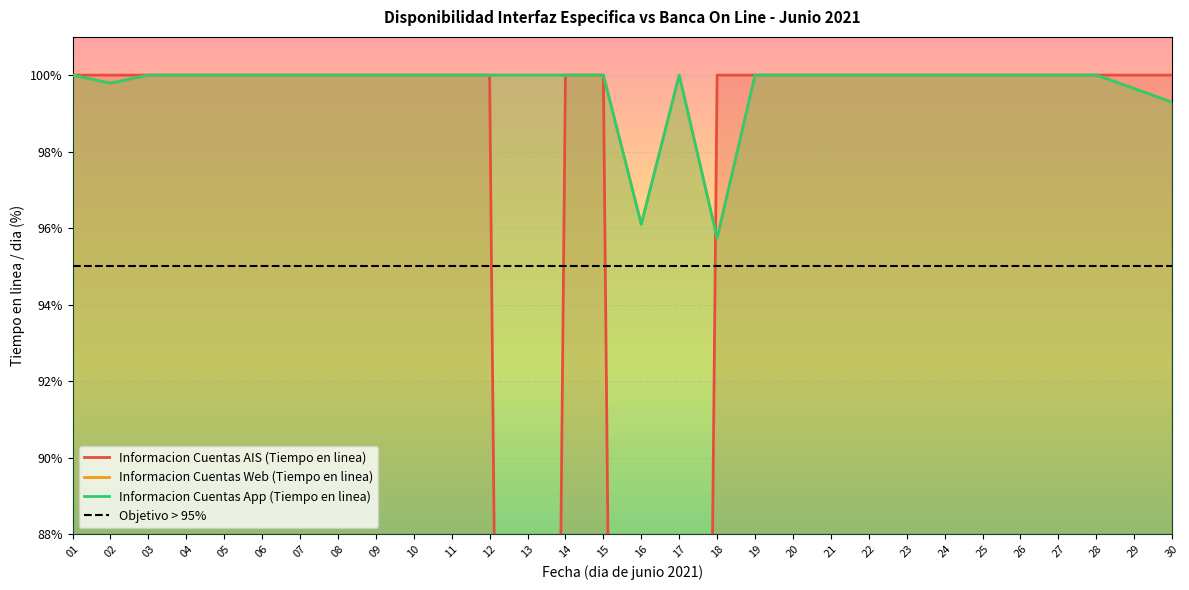

Between 10 and 24, which is larger?

10